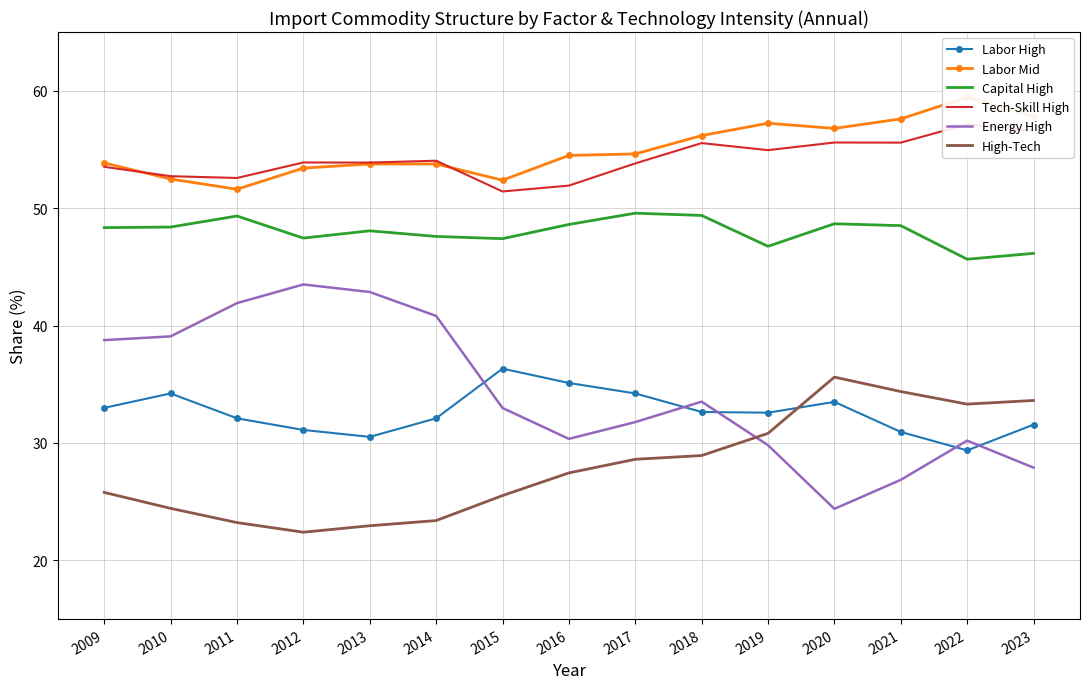

Which series has the largest range (max minus min)?

Energy High